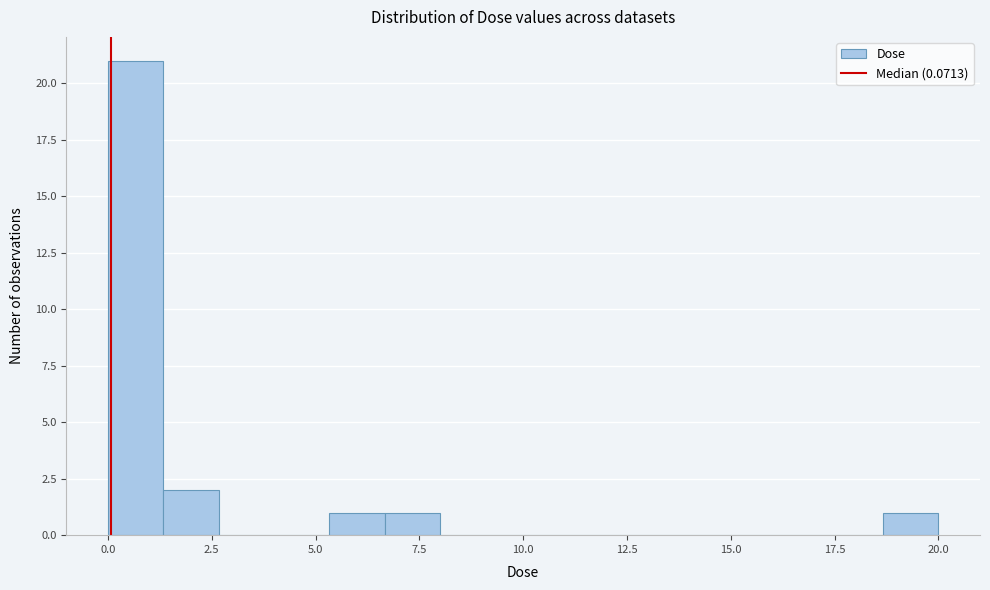

Around what value on the x-axis is the tallest bar? Give the approximate position of its centre, as read against the axis.

0.5